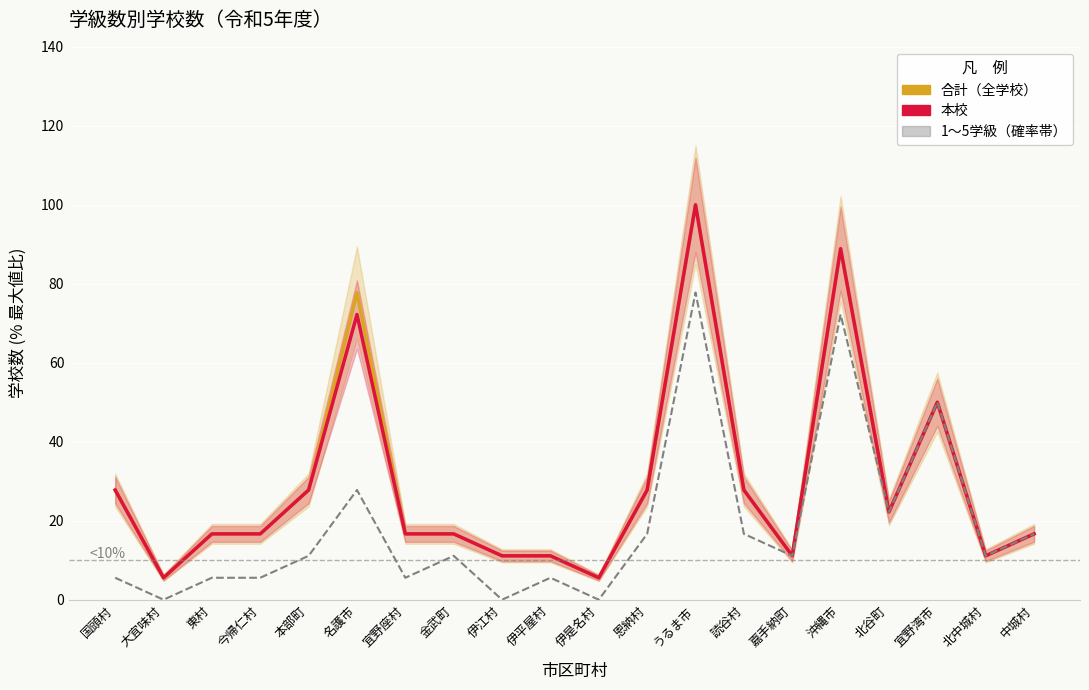

What is the label of the 18th point from the right?

東村